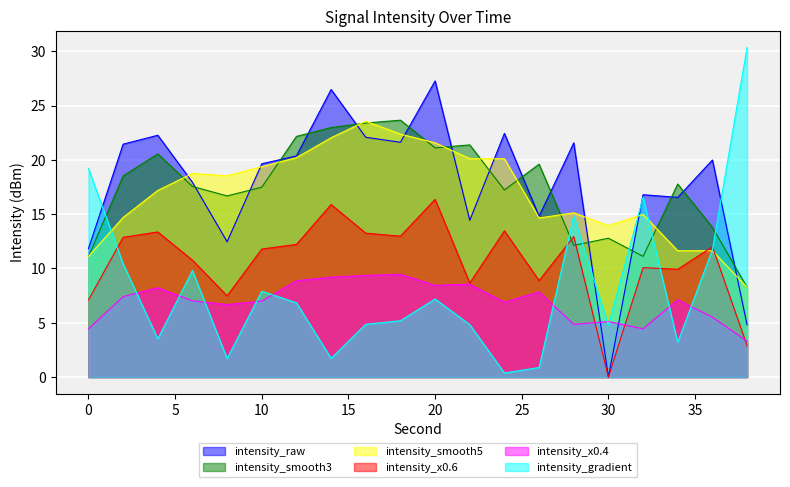

True or false: intensity_x0.4 and intensity_raw intersect in this chart.

True